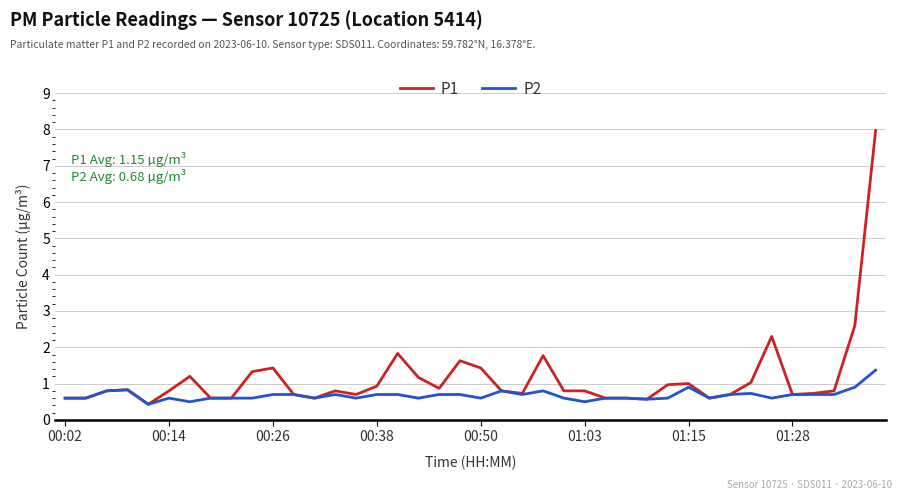

Rank the series by their average value, from lowest to highest.

P2, P1